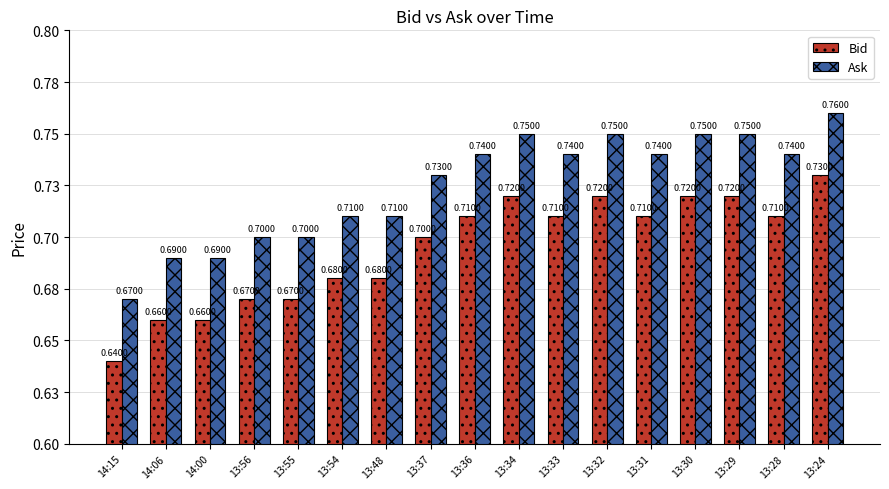

What are all the series names shown in the legend?

Bid, Ask